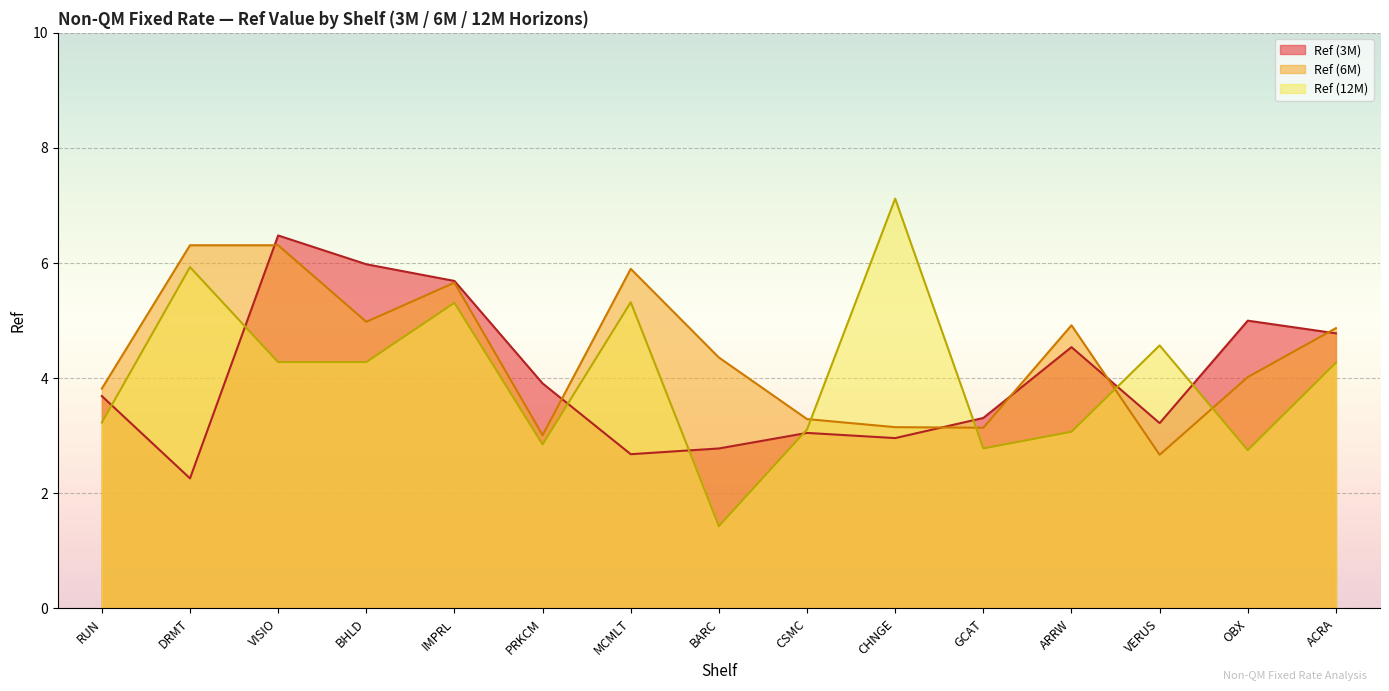

What is the difference between the highest and lowest values at VERUS?

1.9